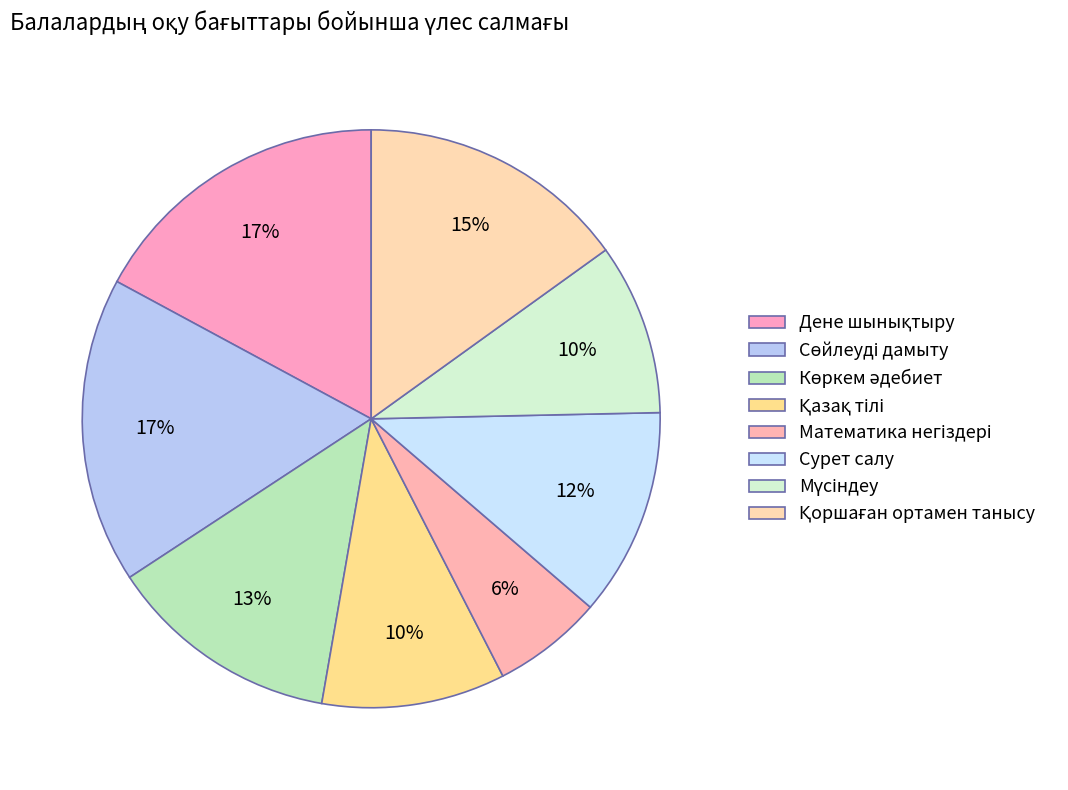

The Мүсіндеу slice represents 17% of the pie. True or false?

False